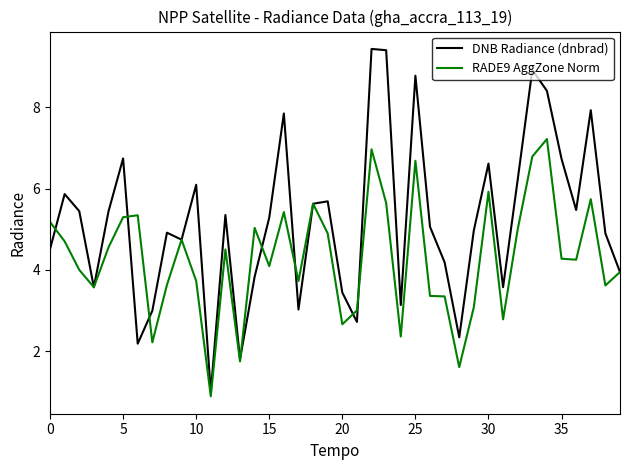

In RADE9 AggZone Norm, how many points are lower than both neighbors (excluding endpoints)?

12